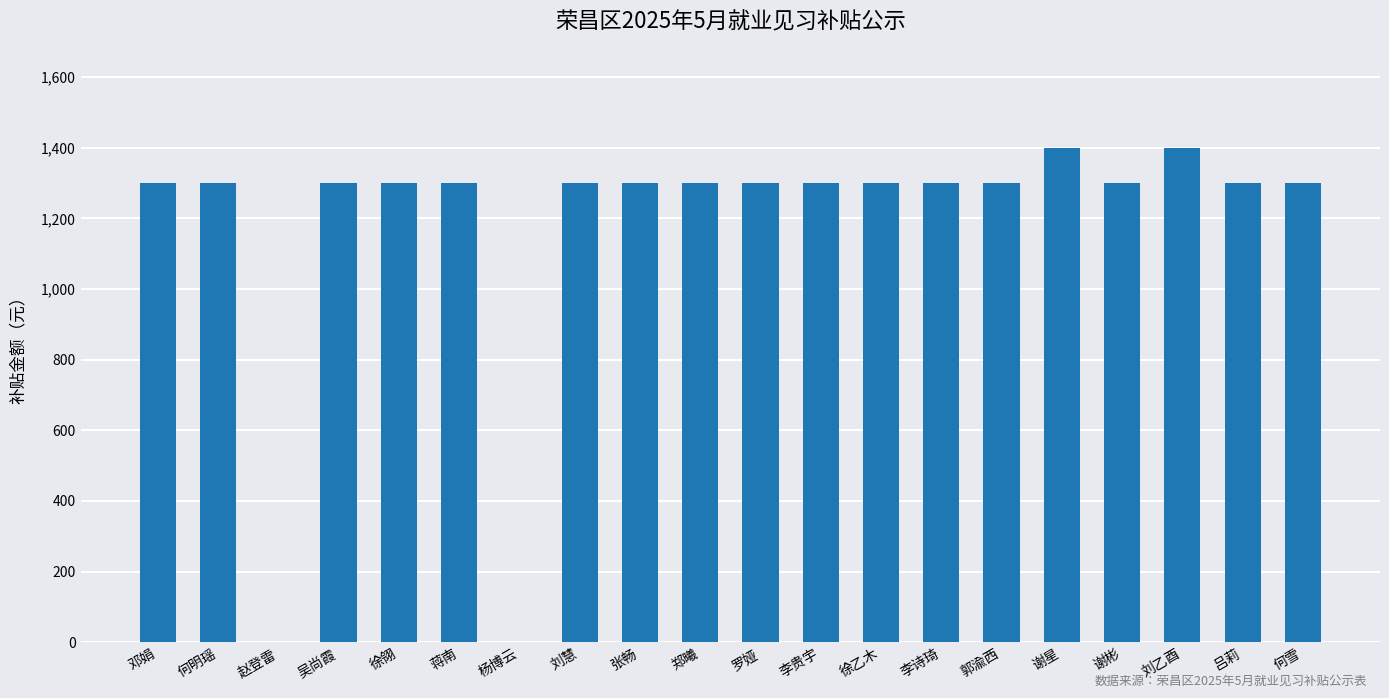

True or false: the data shows 2092 at 罗娅.

False